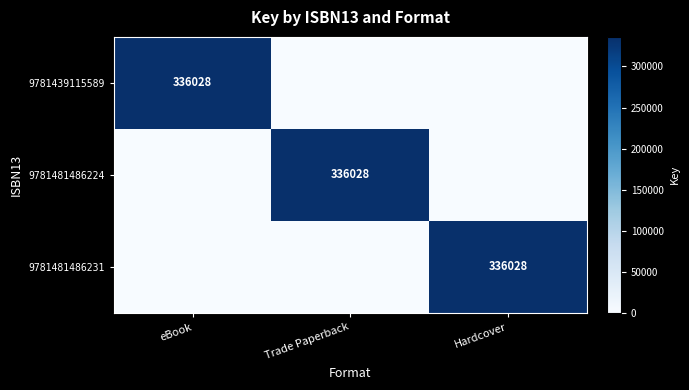

The value of 9781481486231 at Hardcover is 336028. True or false?

True